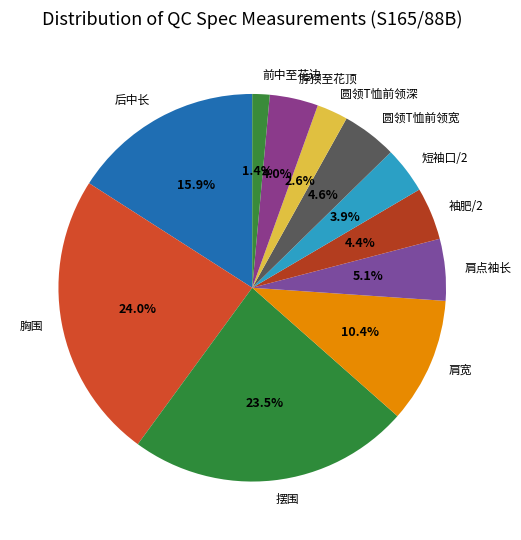

Is it true that 后中长 is 3% of the pie?

False